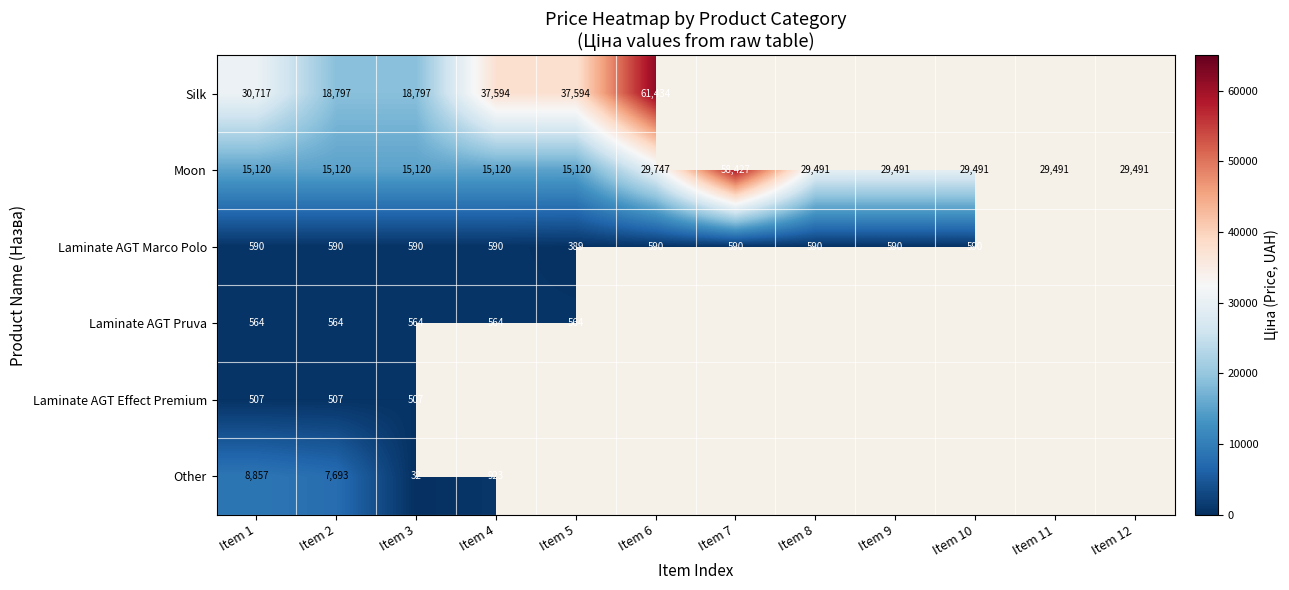

Which has a higher value, Item 8 or Item 9?

Item 9